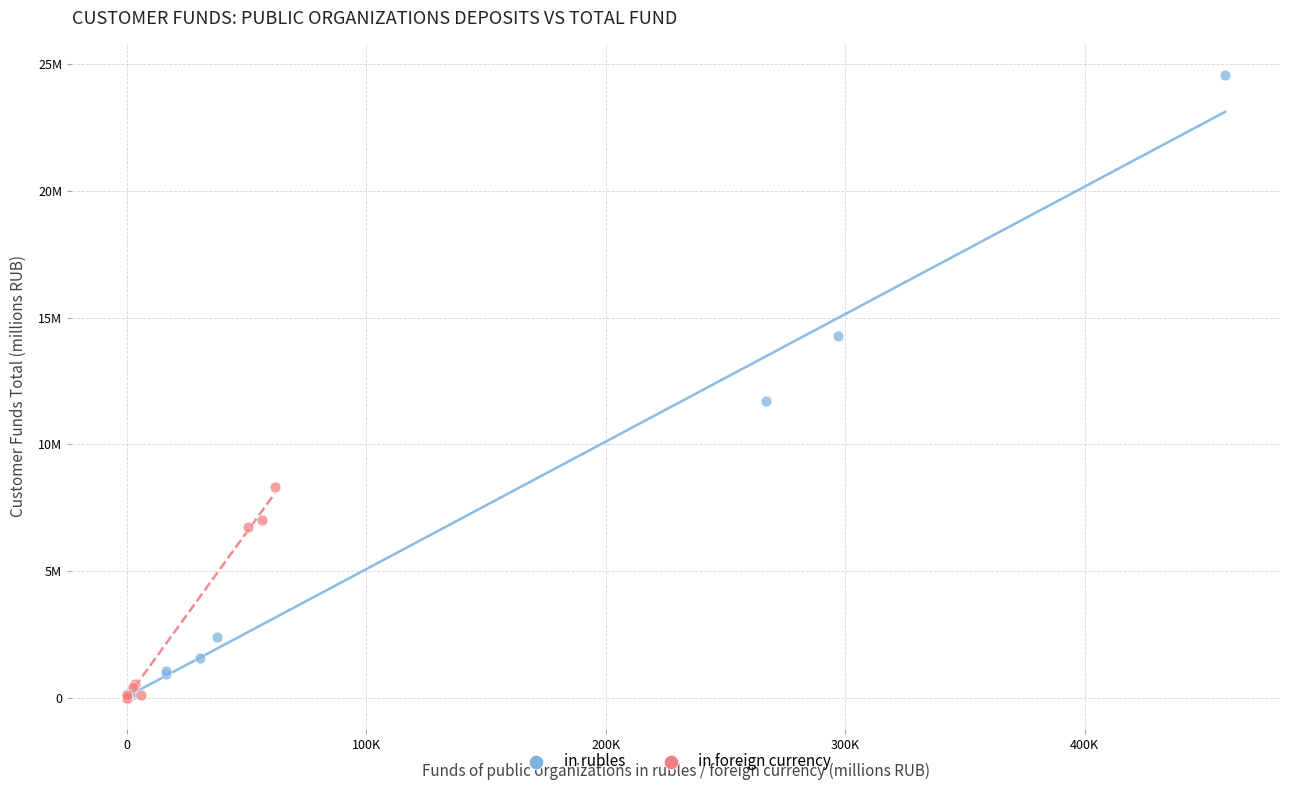

Which series has the widest spread of Y values?

in rubles